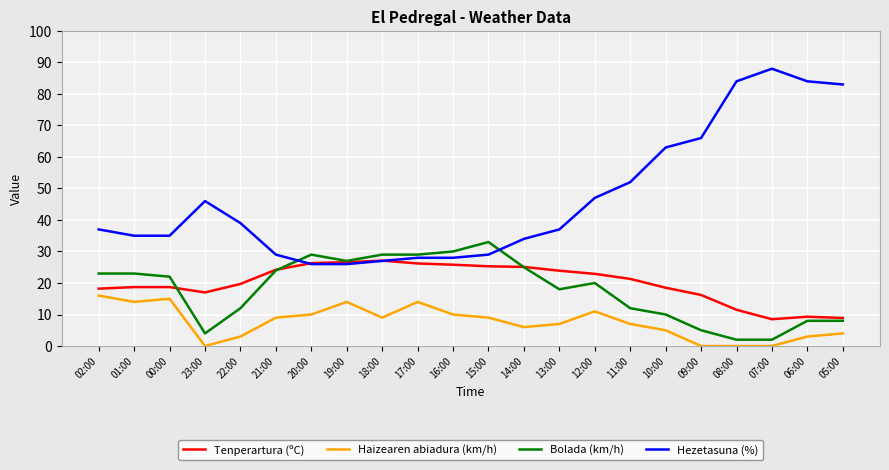

Rank the series by their maximum value, from highest to lowest.

Hezetasuna (%), Bolada (km/h), Tenperartura (ºC), Haizearen abiadura (km/h)